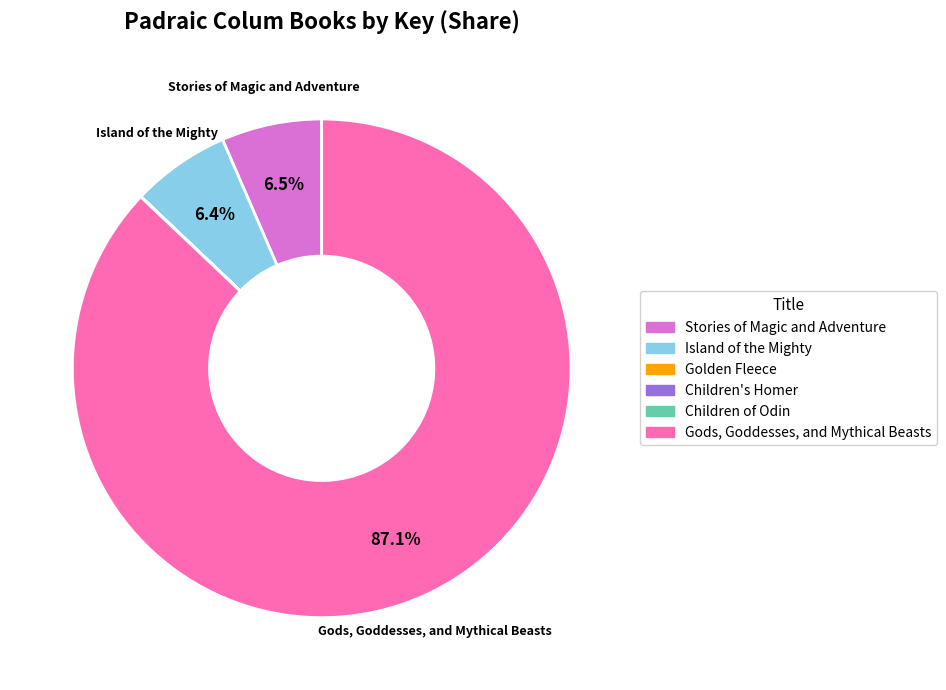

To the nearest percent, what is the difference between the largest and smallest slice percentages?

87%